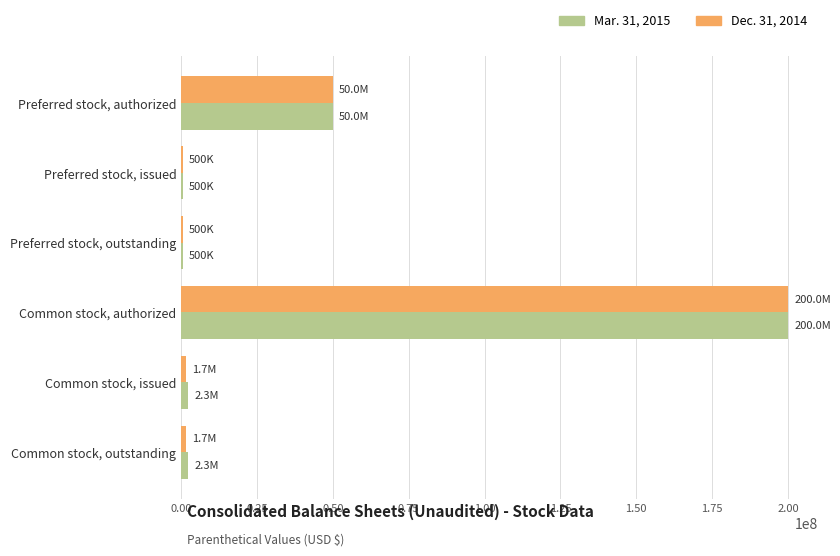

Which category has the highest value in the Dec. 31, 2014 series?

Common stock, authorized